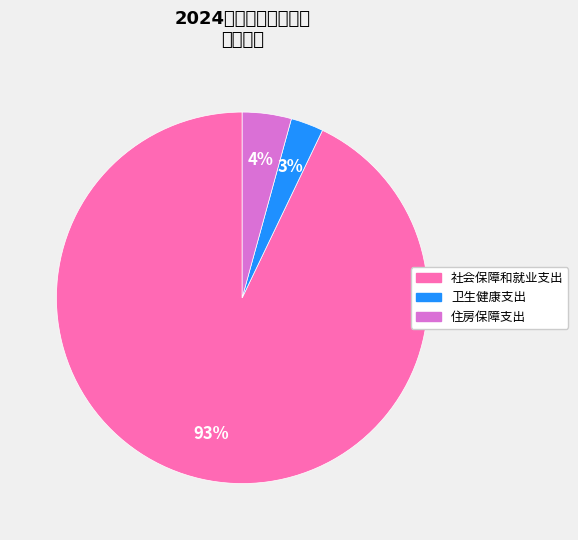

Rank the categories by value from highest to lowest.

社会保障和就业支出, 住房保障支出, 卫生健康支出